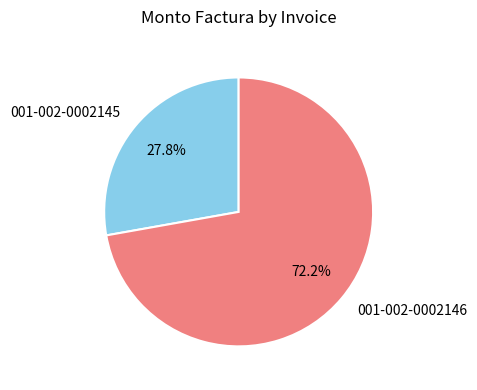

To the nearest percent, what is the difference between the 001-002-0002146 and 001-002-0002145 slice percentages?

44%